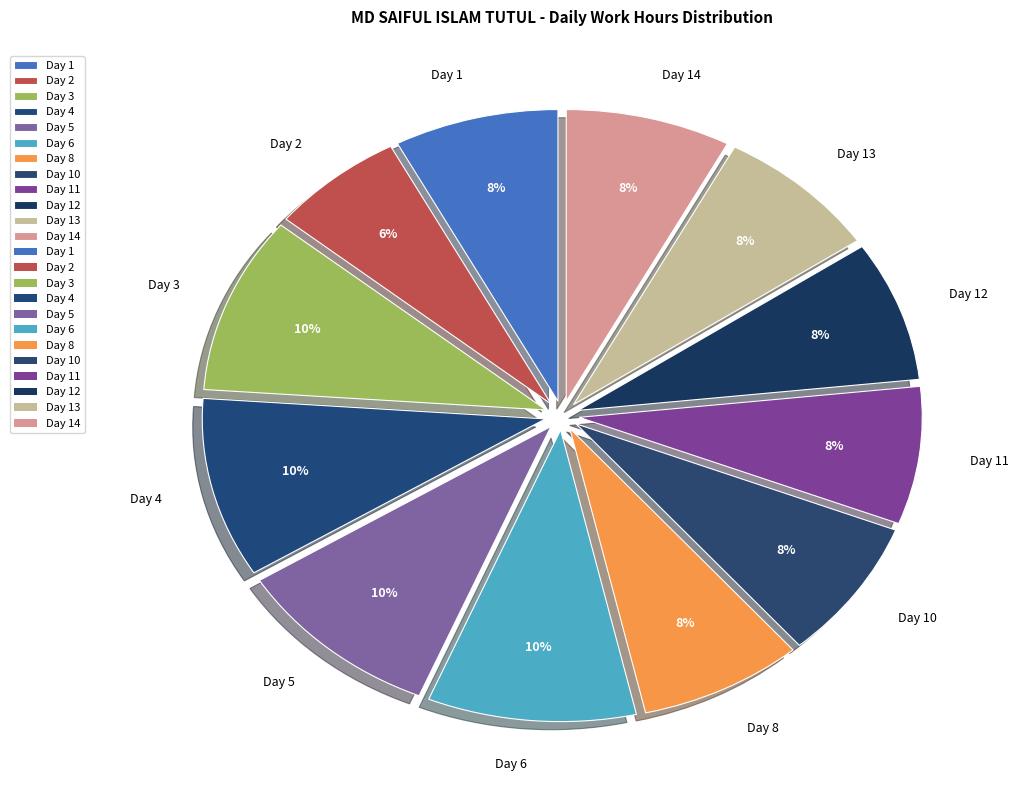

To the nearest percent, what is the difference between the largest and smallest slice percentages?

4%